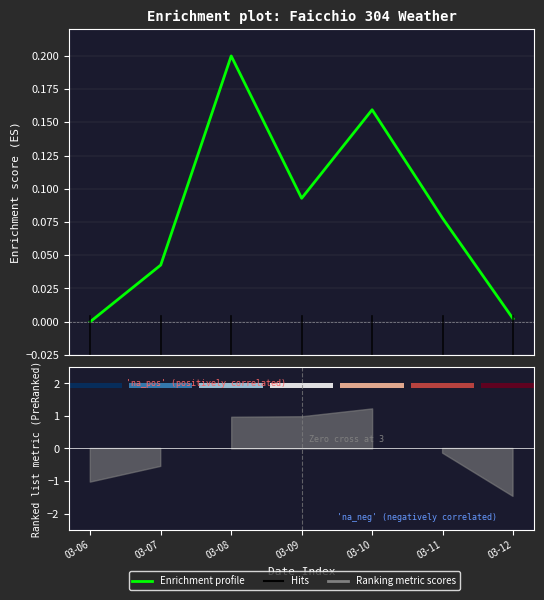

What is the sum of all values?

0.6